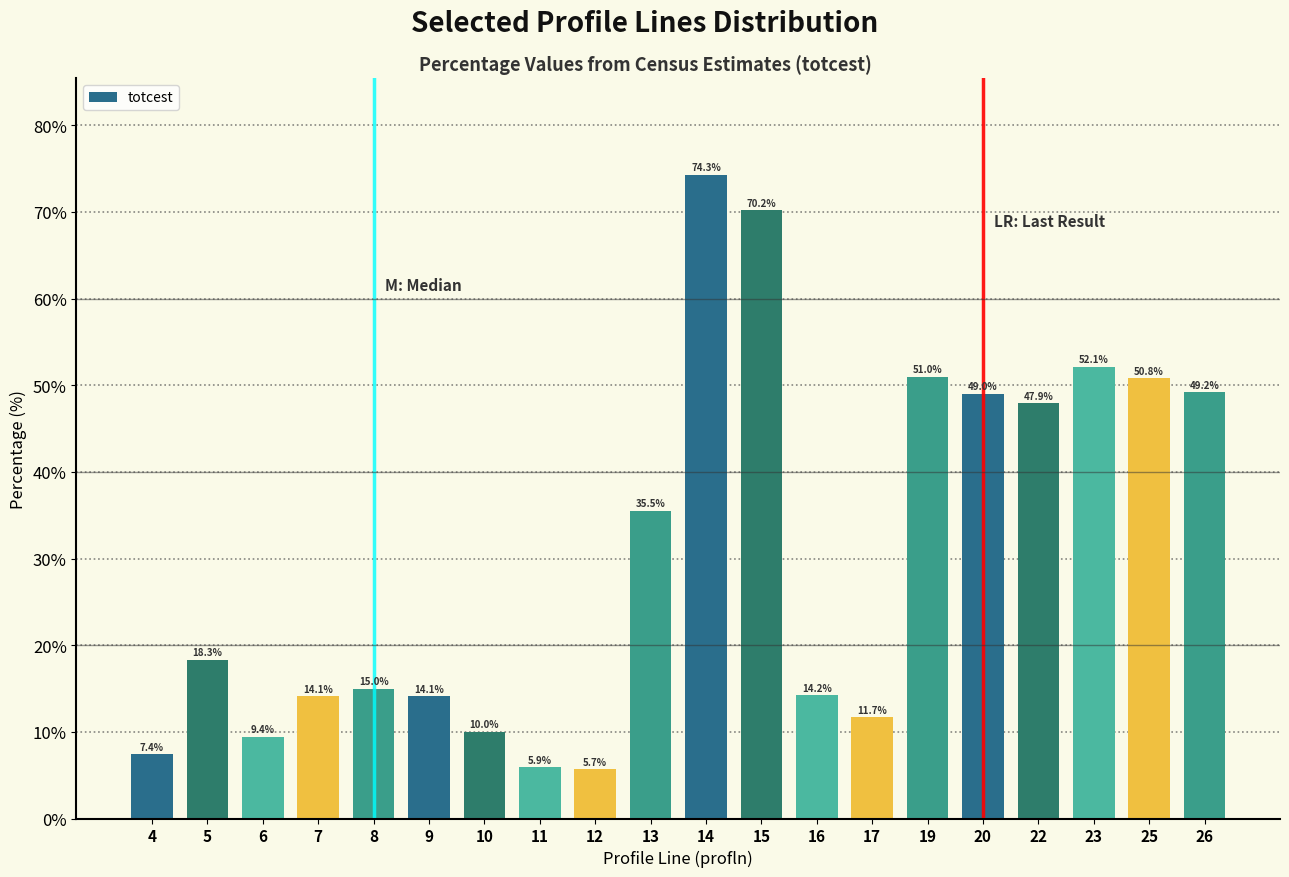

Reading left to right, what are all the values shown in this chart?

7.4	18.3	9.4	14.1	15.0	14.1	10.0	5.9	5.7	35.5	74.3	70.2	14.2	11.7	51.0	49.0	47.9	52.1	50.8	49.2